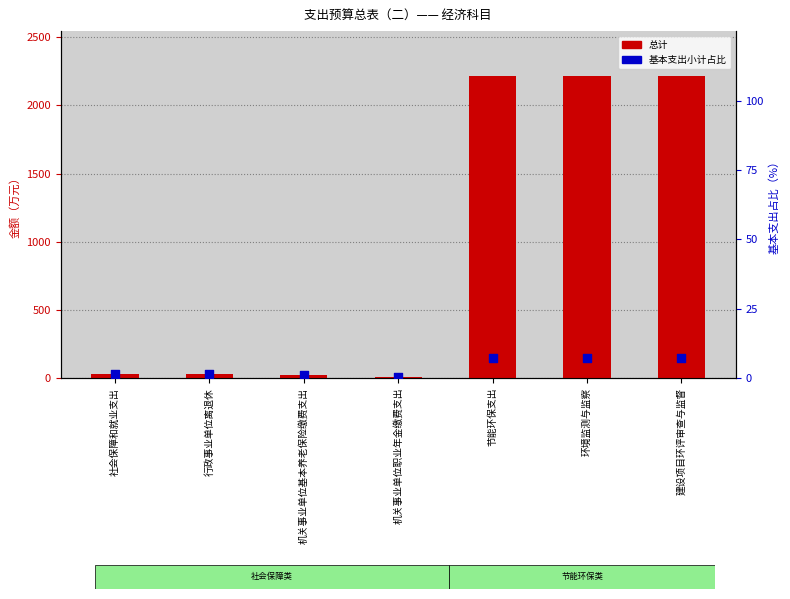

Which series has the largest total across all categories?

总计